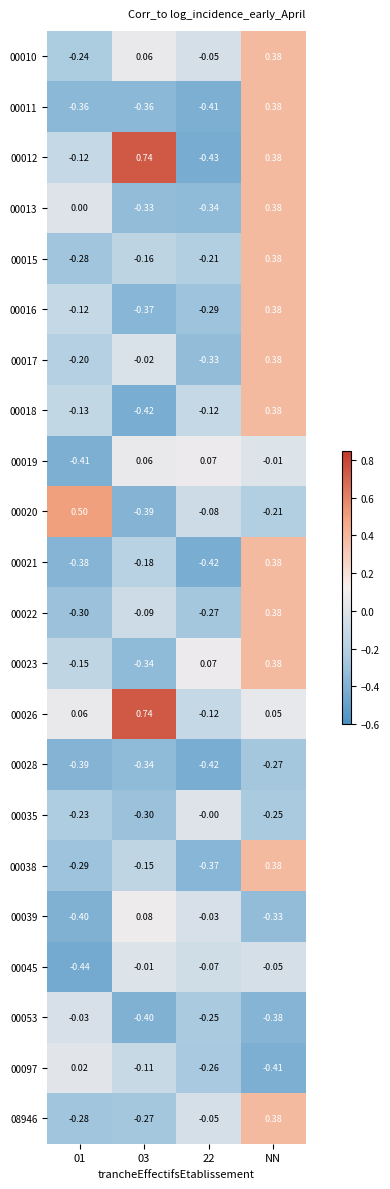

At how many categories does at least one series exceed 0?

4